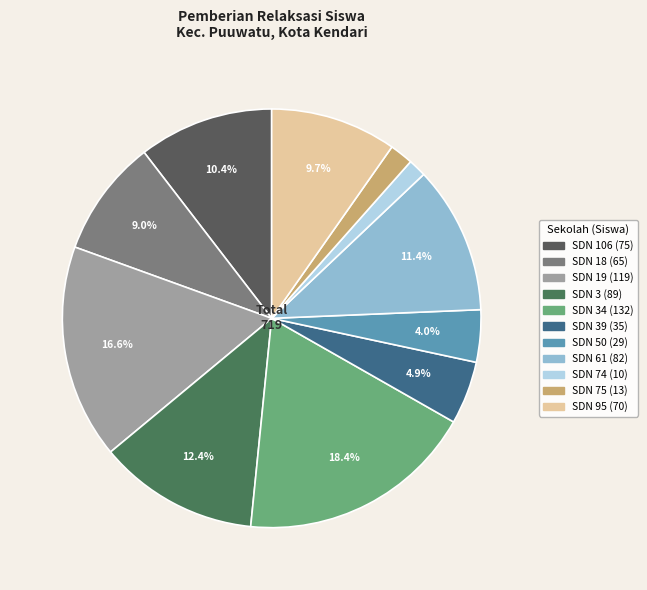

What is the smallest slice in the pie chart?

SD NEGERI 74 KENDARI